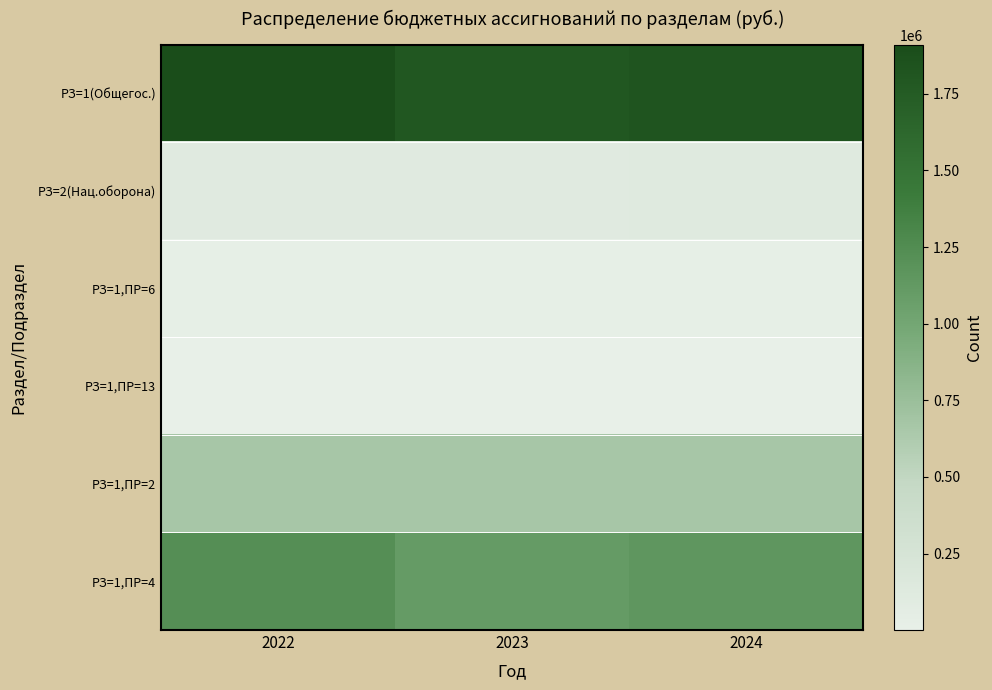

What is the minimum value shown in the chart?

669